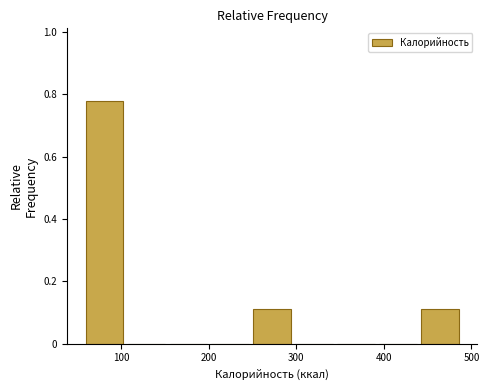

Reading left to right, transcribe this chart: for each bar, give the range it covers on the x-axis and its height. Neither the bar edges nor the heights are printed on the chart, so give them approximately, as read against the axes.

60 to 110: 0.78
110 to 160: 0
160 to 200: 0
200 to 250: 0
250 to 300: 0.12
300 to 350: 0
350 to 390: 0
390 to 440: 0
440 to 490: 0.12